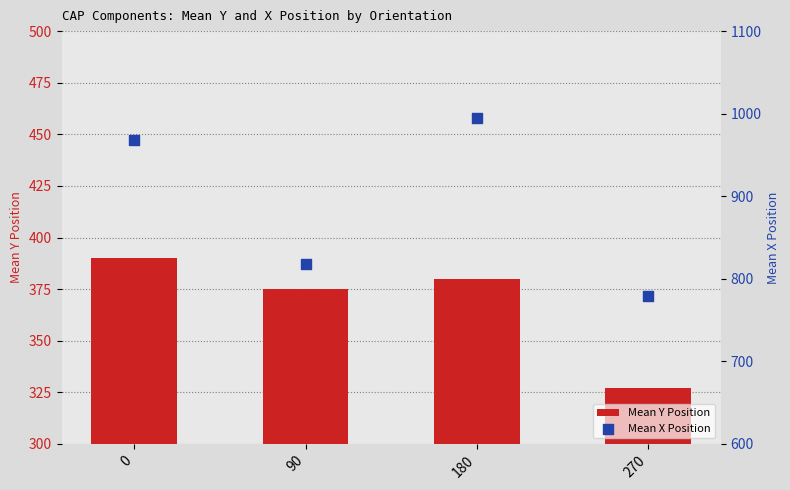

Which series reaches the minimum Y coordinate?

Mean Y Position